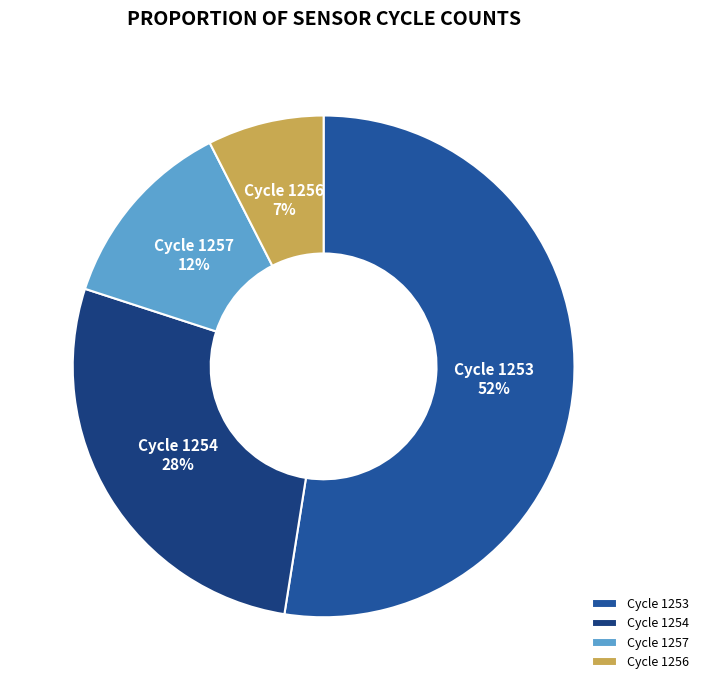

Combined, do Cycle 1256 and Cycle 1257 account for over 50%?

No